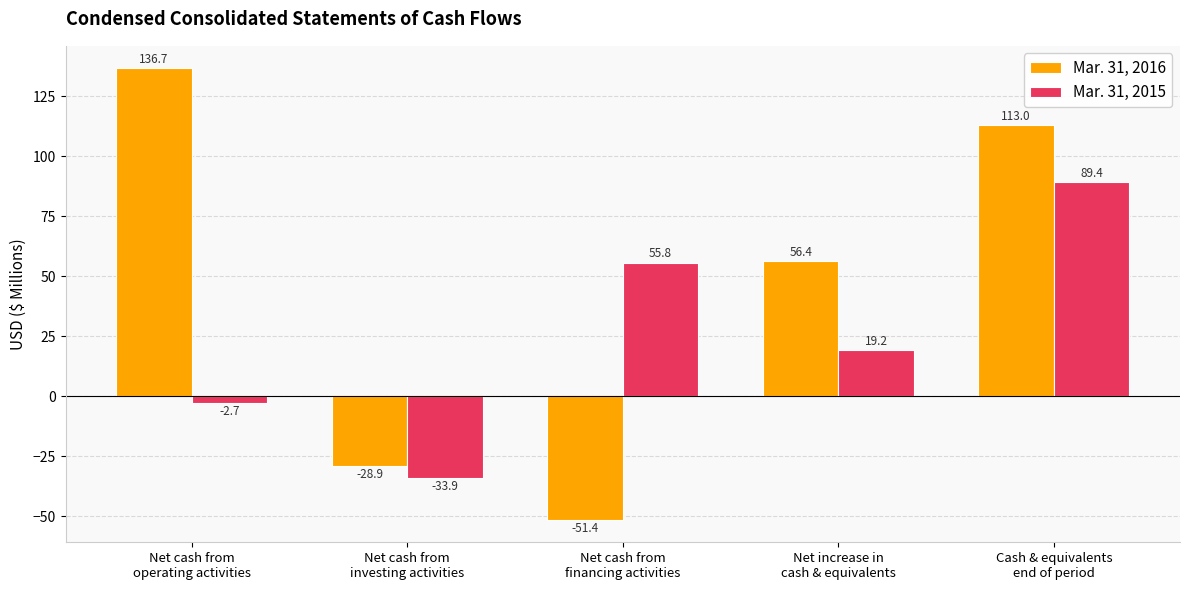

Where is Mar. 31, 2016 nearest to the value 42?

Net increase in
cash & equivalents